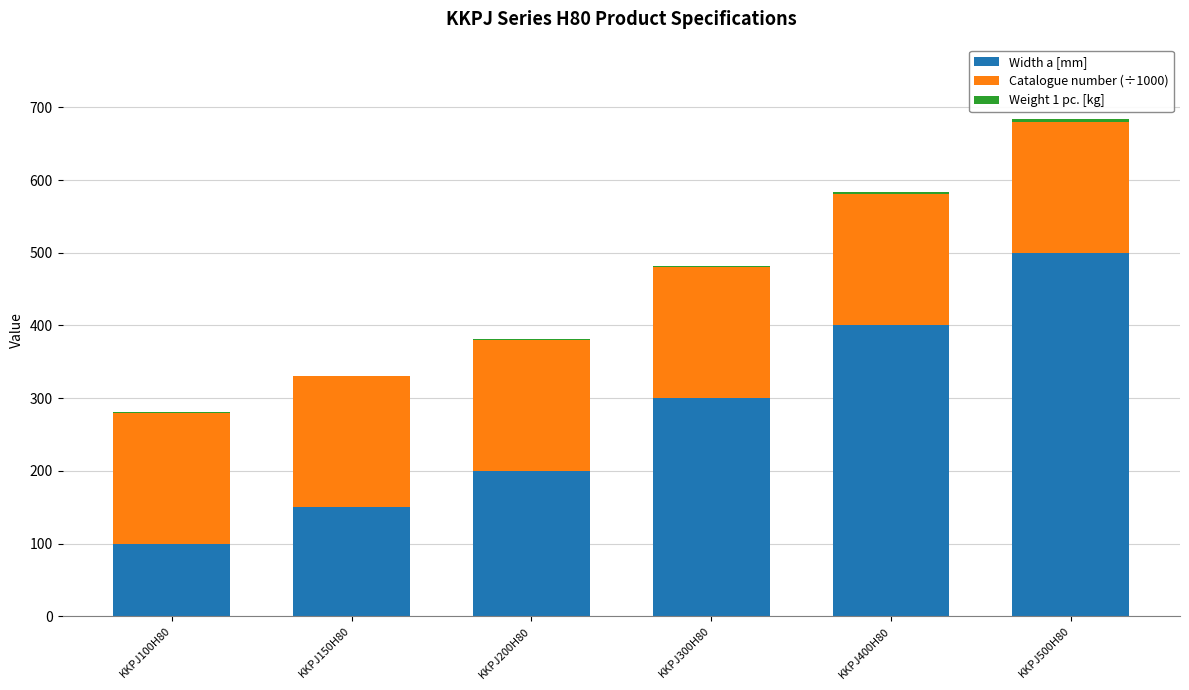

Is it true that Width a [mm] equals 300.0 at KKPJ300H80?

True